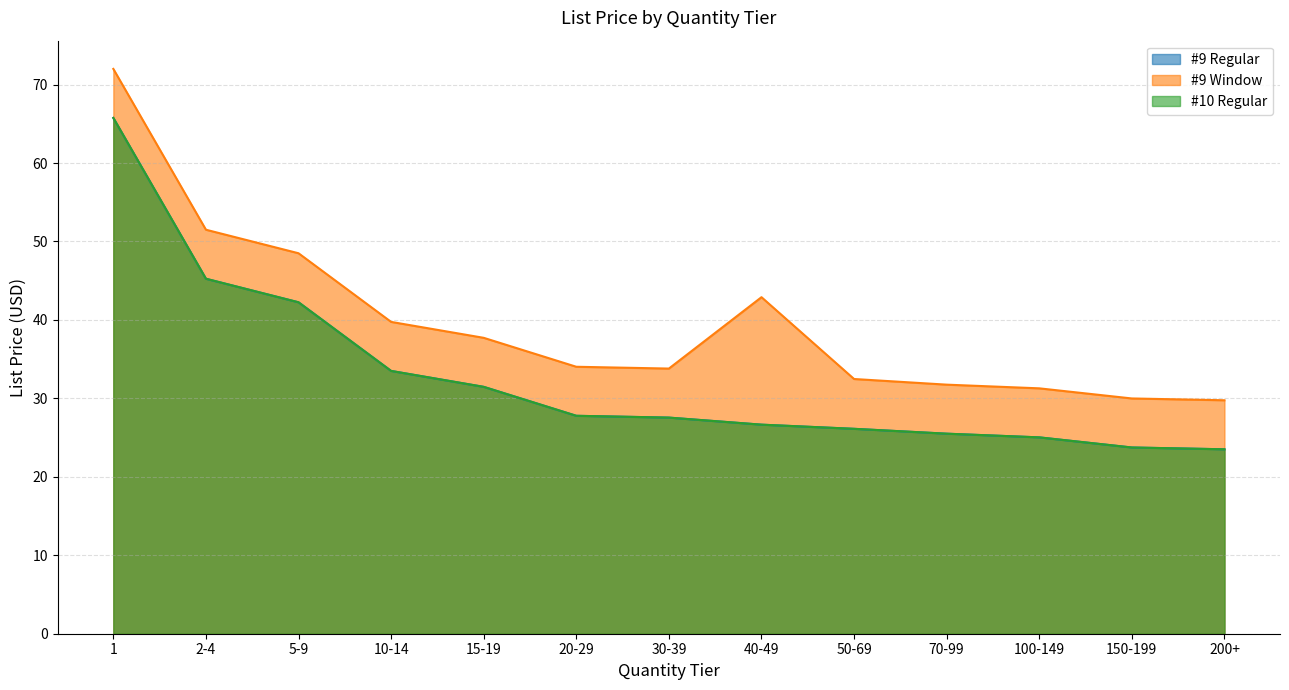

Which series has the largest total across all categories?

#9 Window